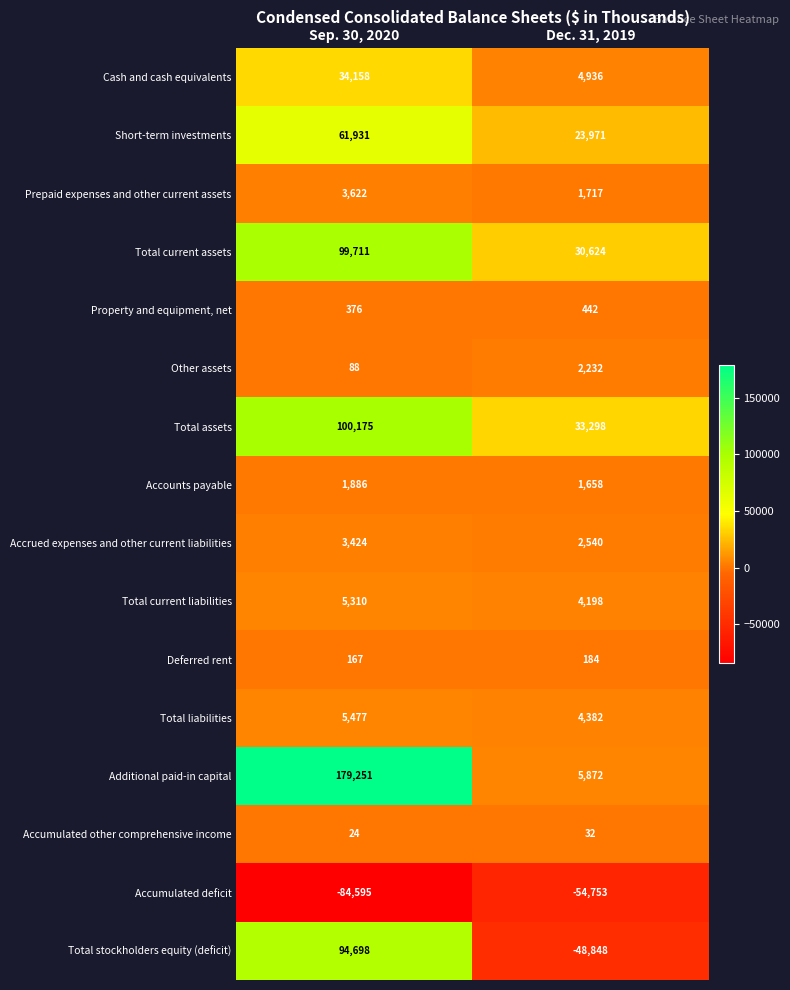

What is the smallest value displayed?

-84595